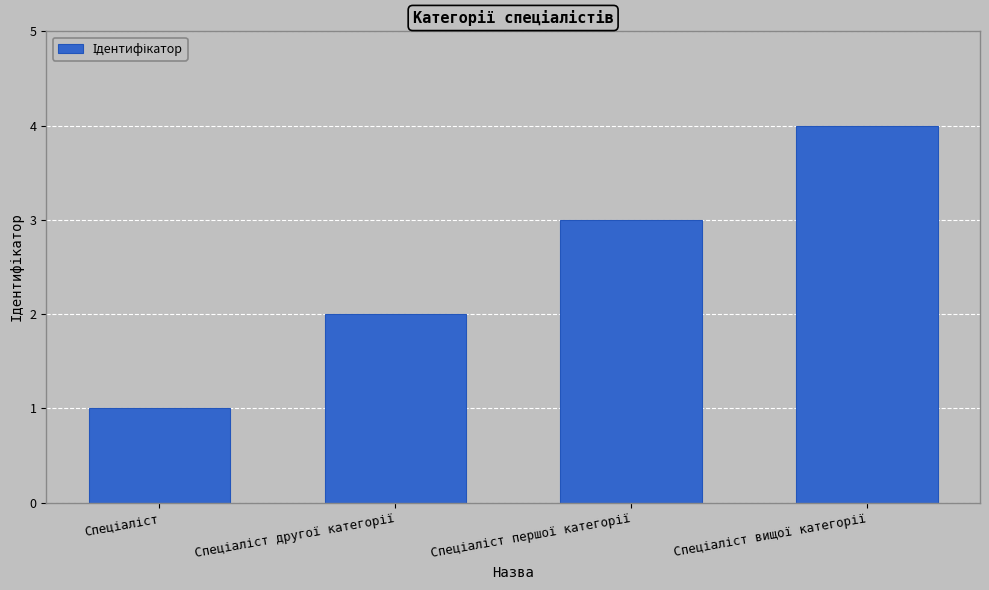

What is the sum of all values?

10